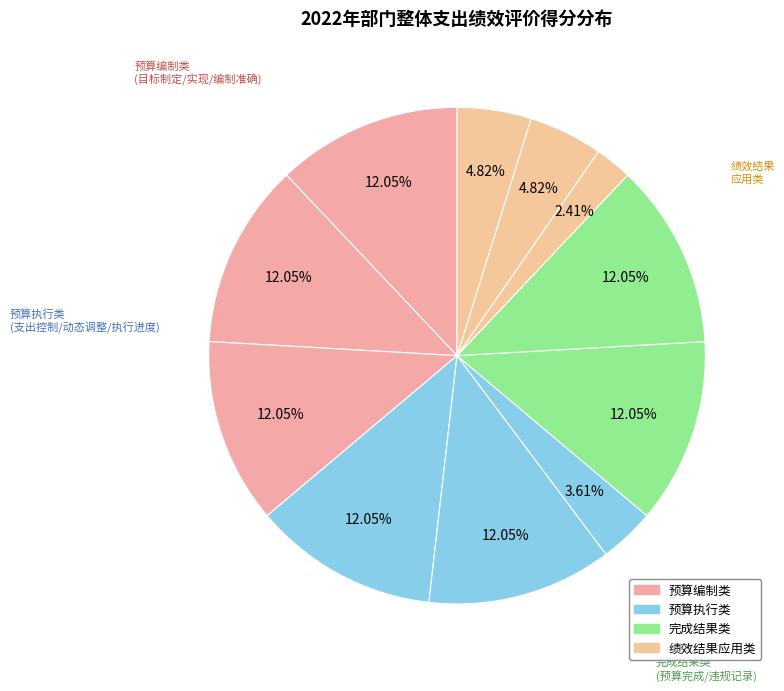

How many slices are in this pie chart?

11